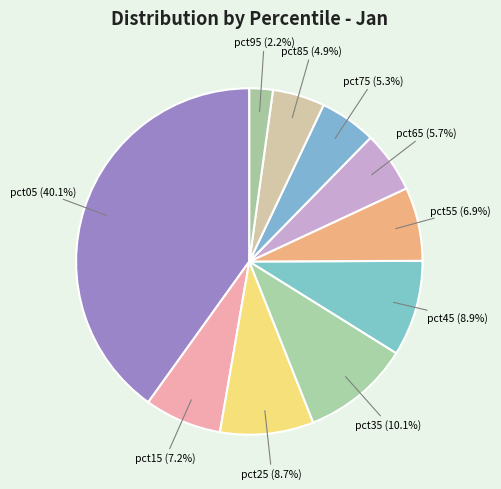

How many segments does this pie chart have?

10